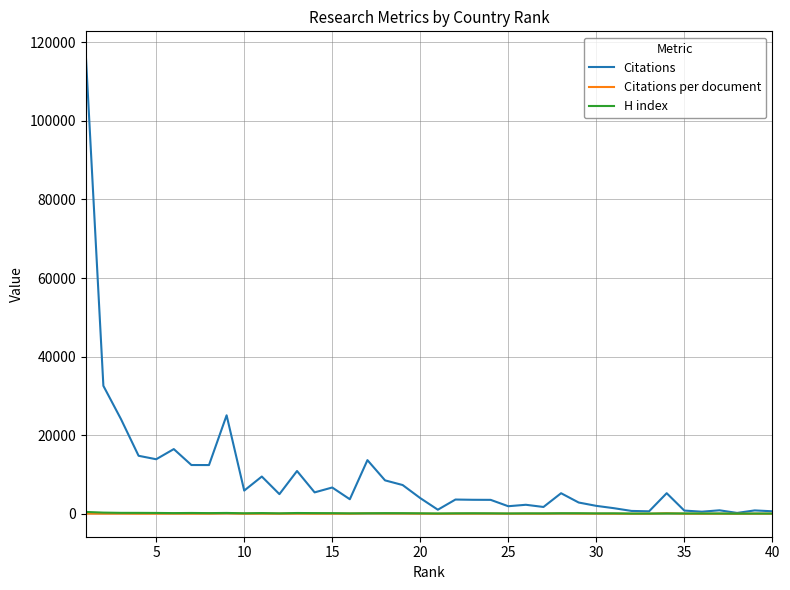

What is the average value of the Citations series?

9722.1